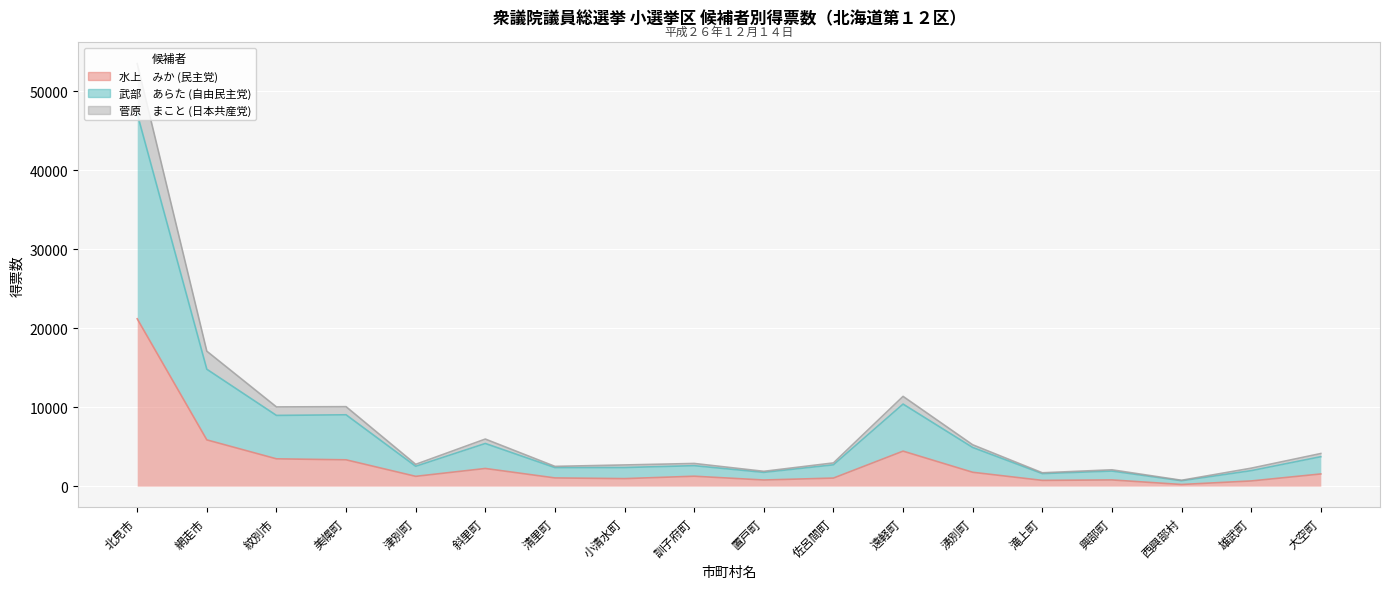

True or false: 武部　あらた (自由民主党) and 水上　みか (民主党) intersect in this chart.

False